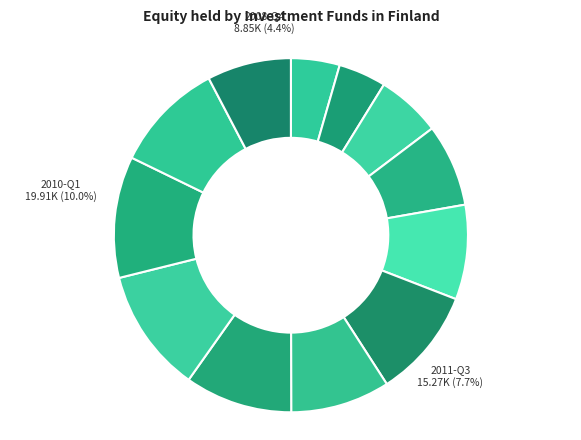

Is 2009-Q1 the majority of the pie?

No